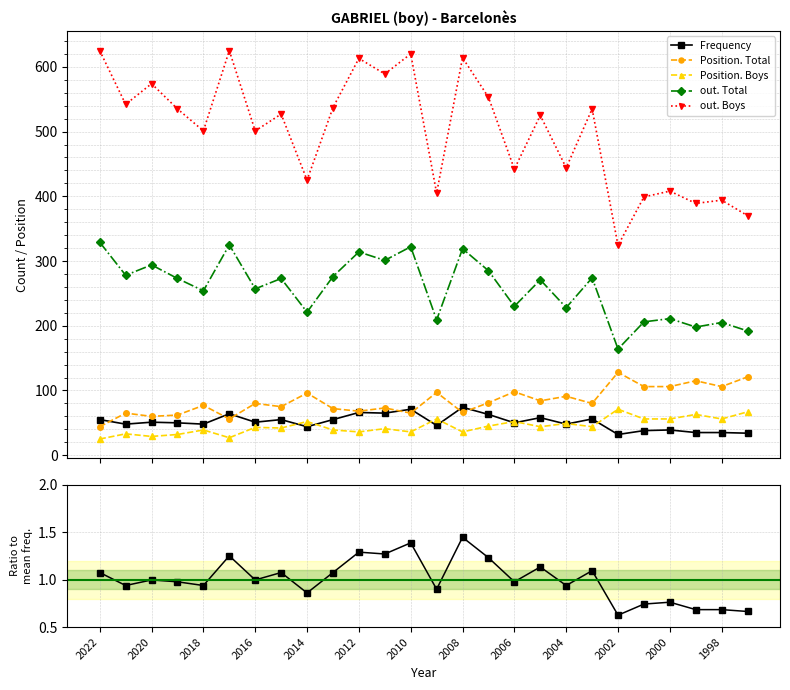

The value of Frequency at 25 is 34.0. True or false?

True